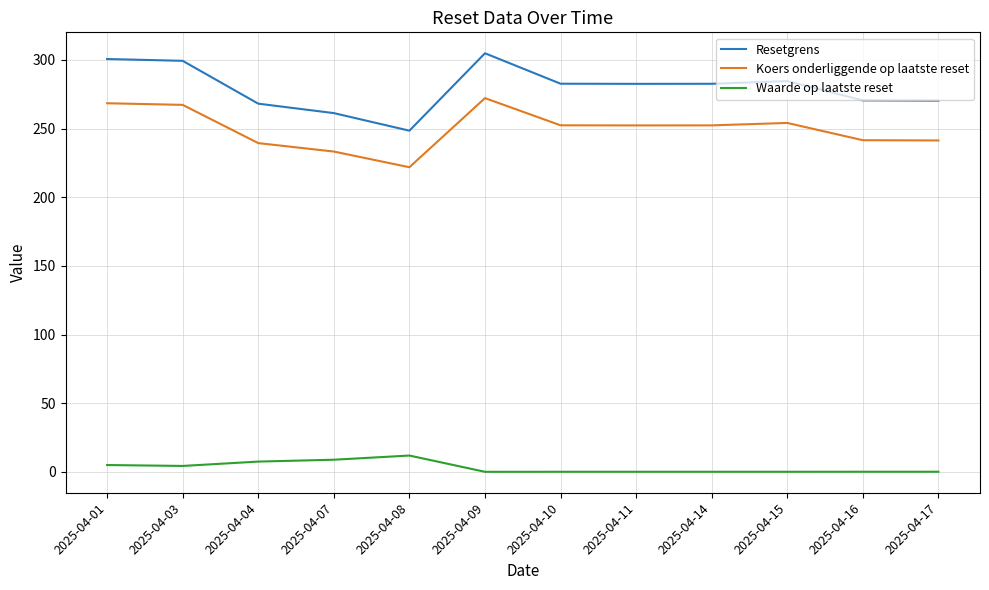

Between 2025-04-04 and 2025-04-09, which series saw the biggest shift?

Resetgrens